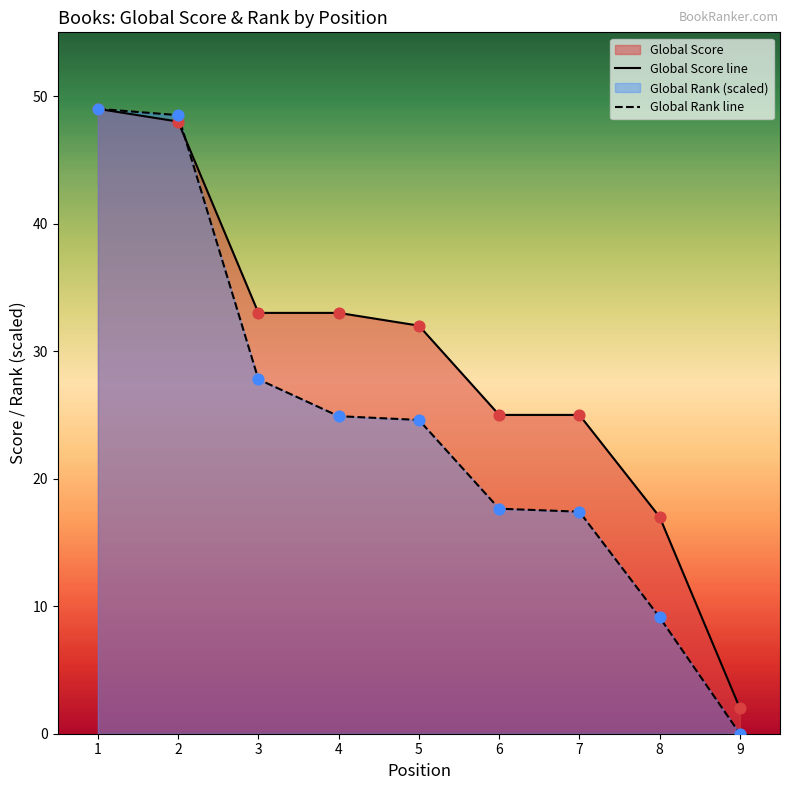

The Global Rank line series shows 17.4 at 7. True or false?

True